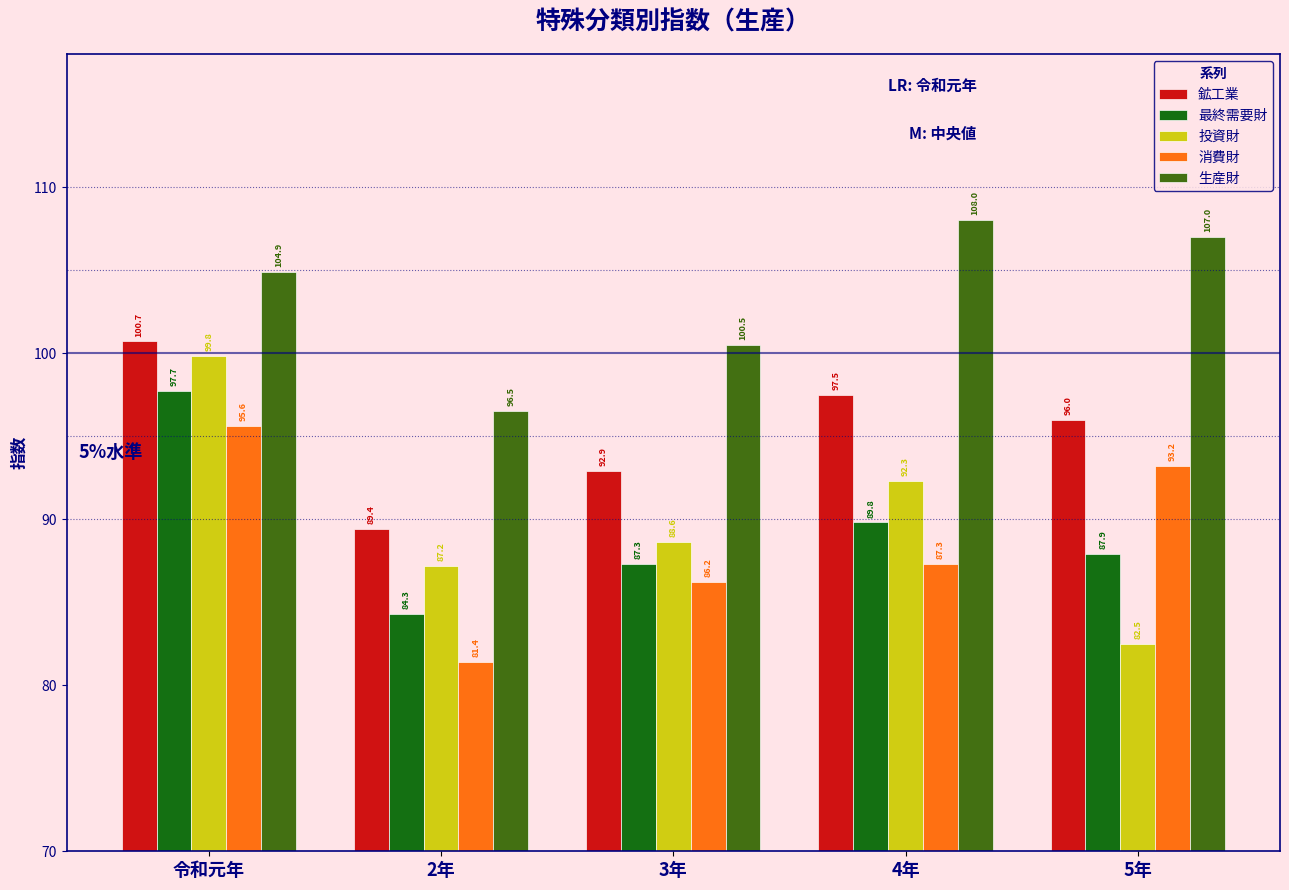

Reading right to left, list all the values displayed in this chart.

鉱工業: 5年=96.0	4年=97.5	3年=92.9	2年=89.4	令和元年=100.7
最終需要財: 5年=87.9	4年=89.8	3年=87.3	2年=84.3	令和元年=97.7
投資財: 5年=82.5	4年=92.3	3年=88.6	2年=87.2	令和元年=99.8
消費財: 5年=93.2	4年=87.3	3年=86.2	2年=81.4	令和元年=95.6
生産財: 5年=107.0	4年=108.0	3年=100.5	2年=96.5	令和元年=104.9